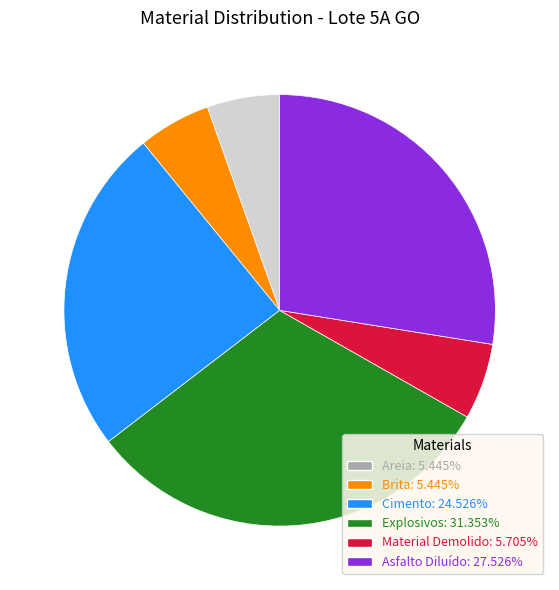

Is it true that Brita is 1% of the pie?

False